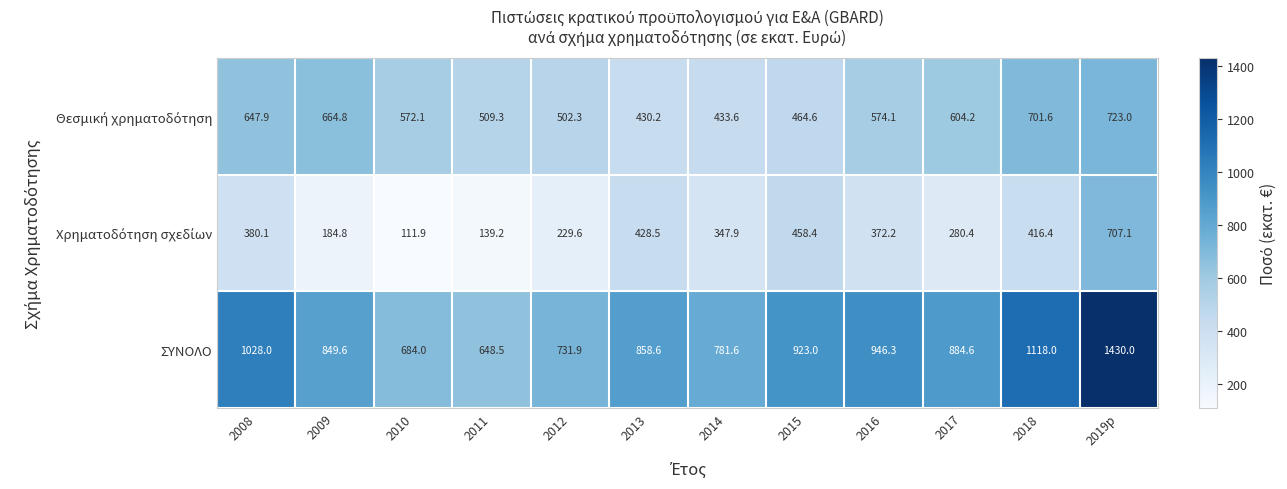

The value of ΣΥΝΟΛΟ at 2015 is 241.5. True or false?

False